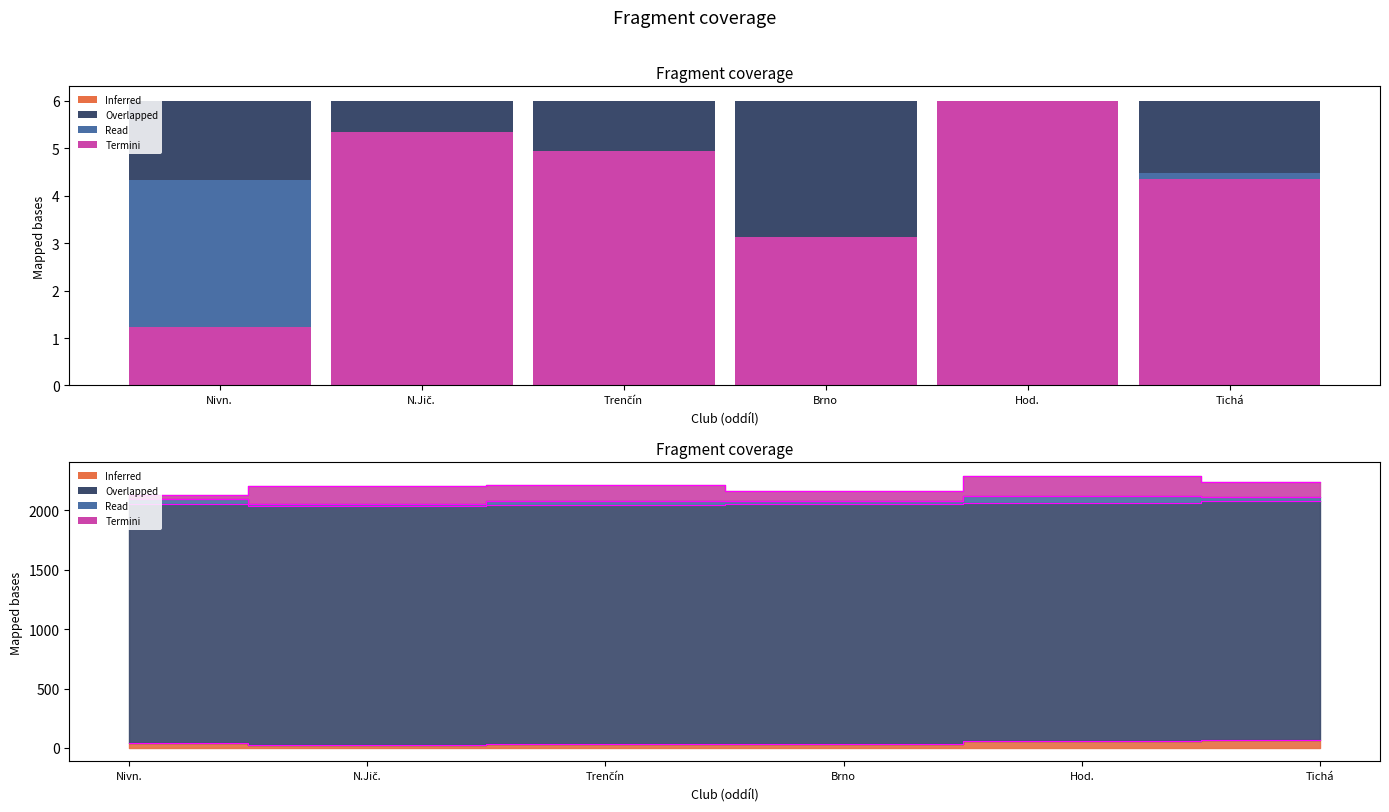

Where does the Inferred (hmot.) series first go above 3?

Nivn.